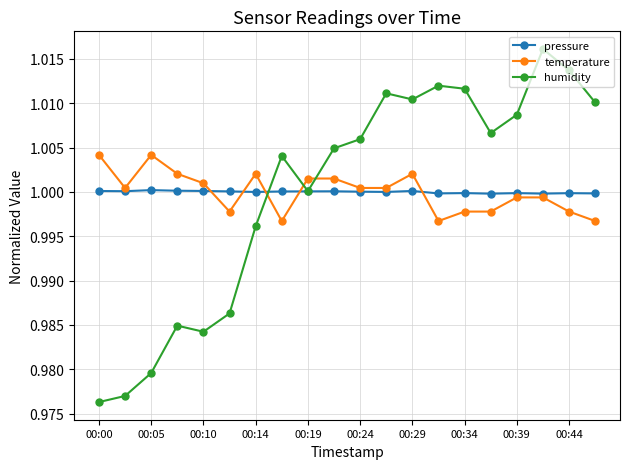

List the series in order of their peak value, highest first.

humidity, temperature, pressure